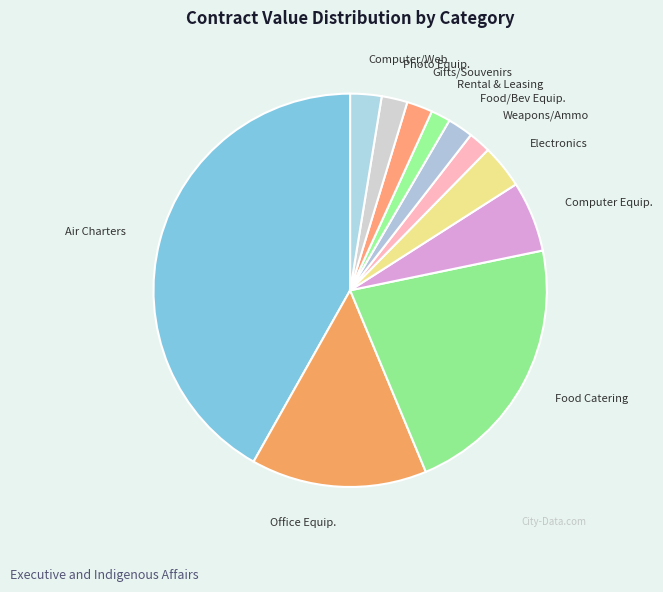

Does any single category account for the majority?

No